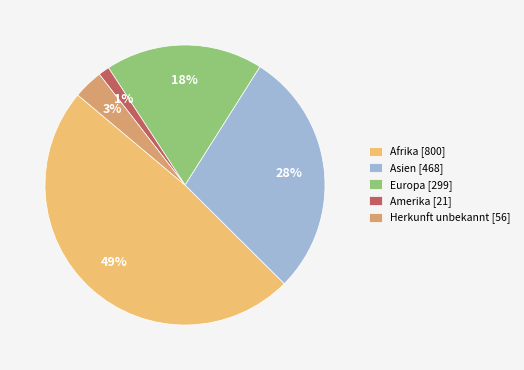

Is Asien the majority of the pie?

No